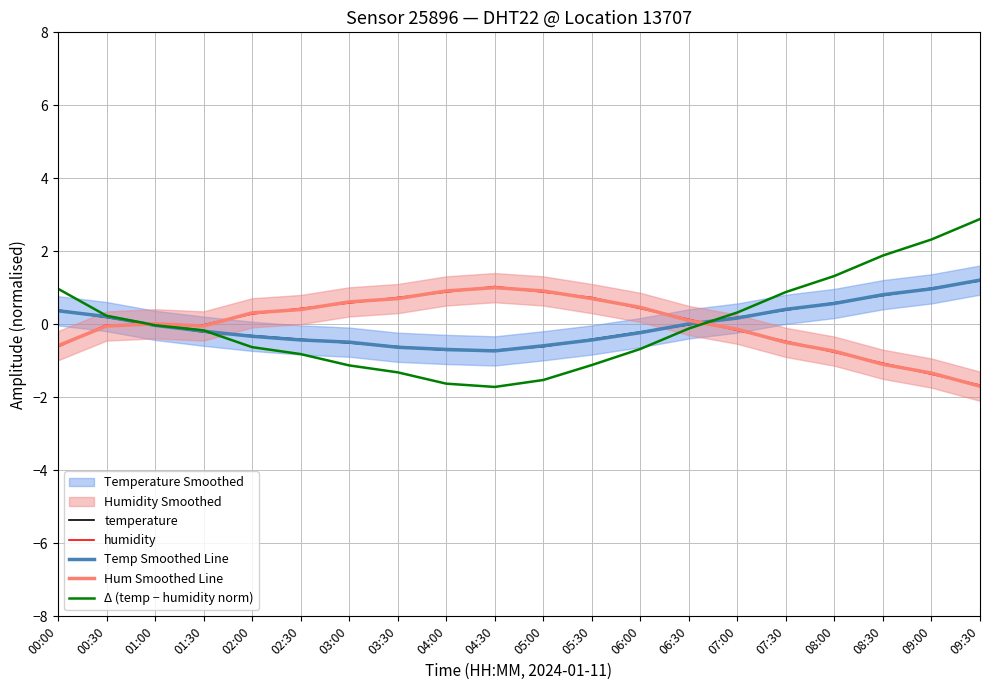

How many interior local valleys does the Temp Smoothed Line series have?

1